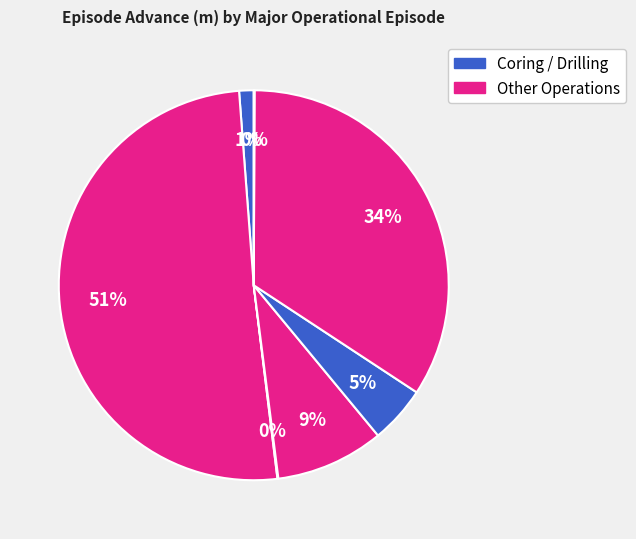

How many slices are in this pie chart?

7